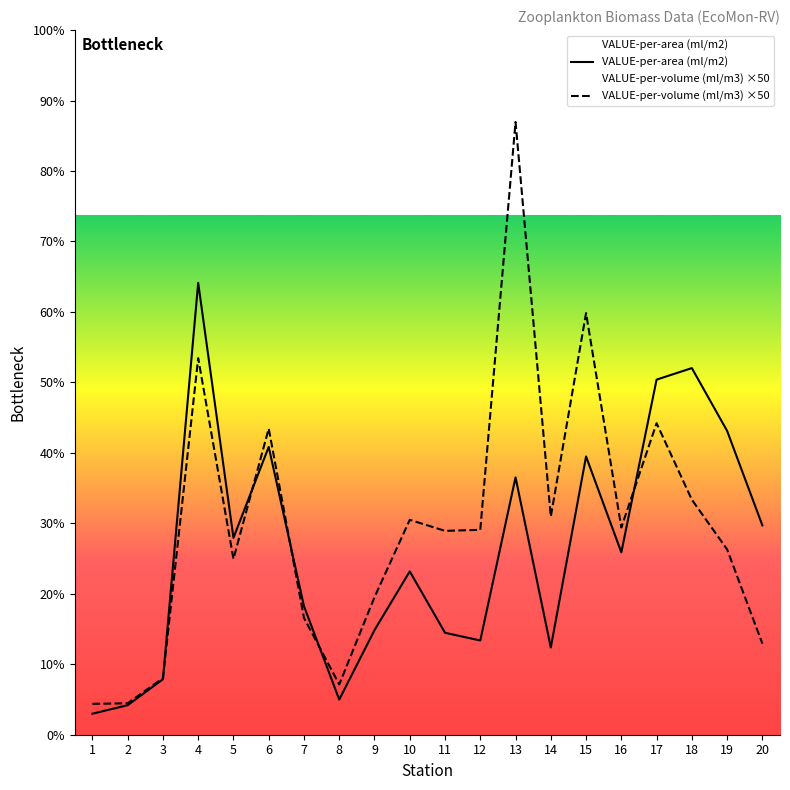

The value of VALUE-per-volume (ml/m3) at 20 is 3.5. True or false?

True